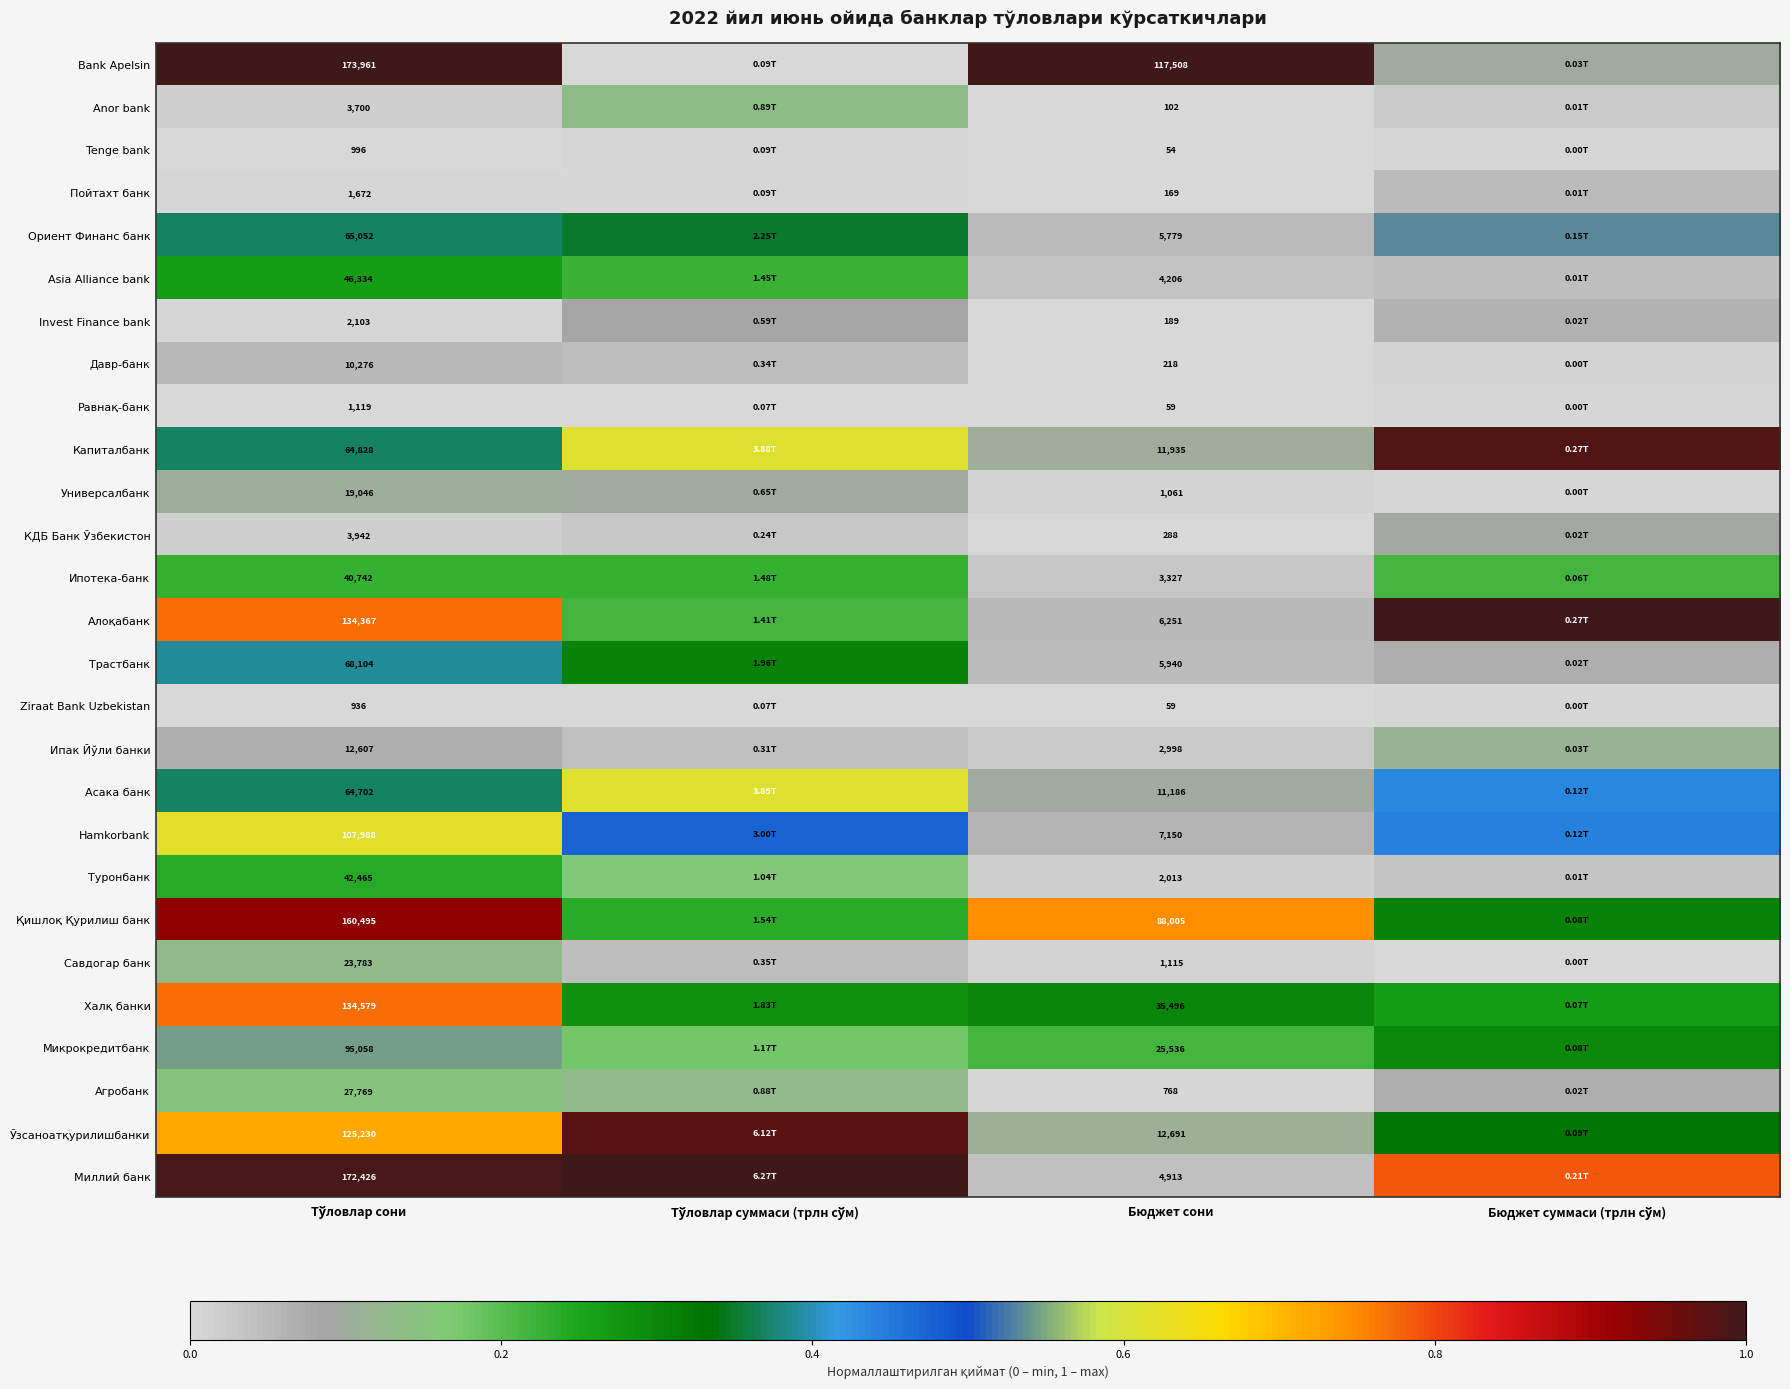

At how many categories does at least one series exceed 0?

4